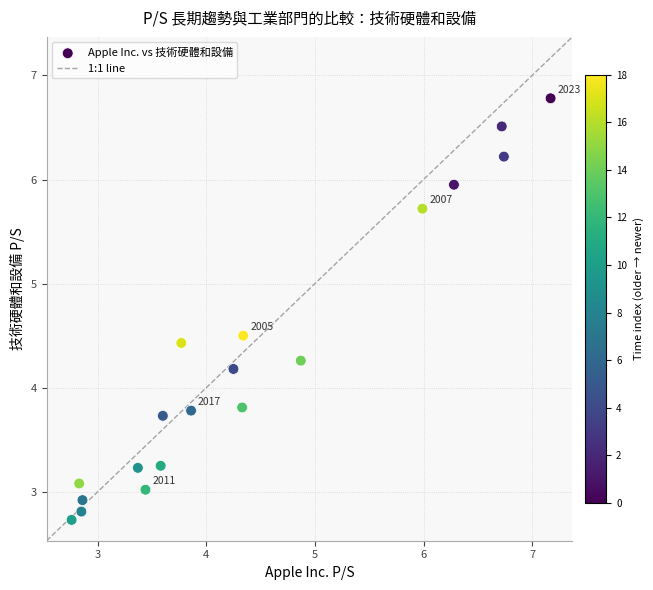

What is the range of X values (max minus min)?

4.4